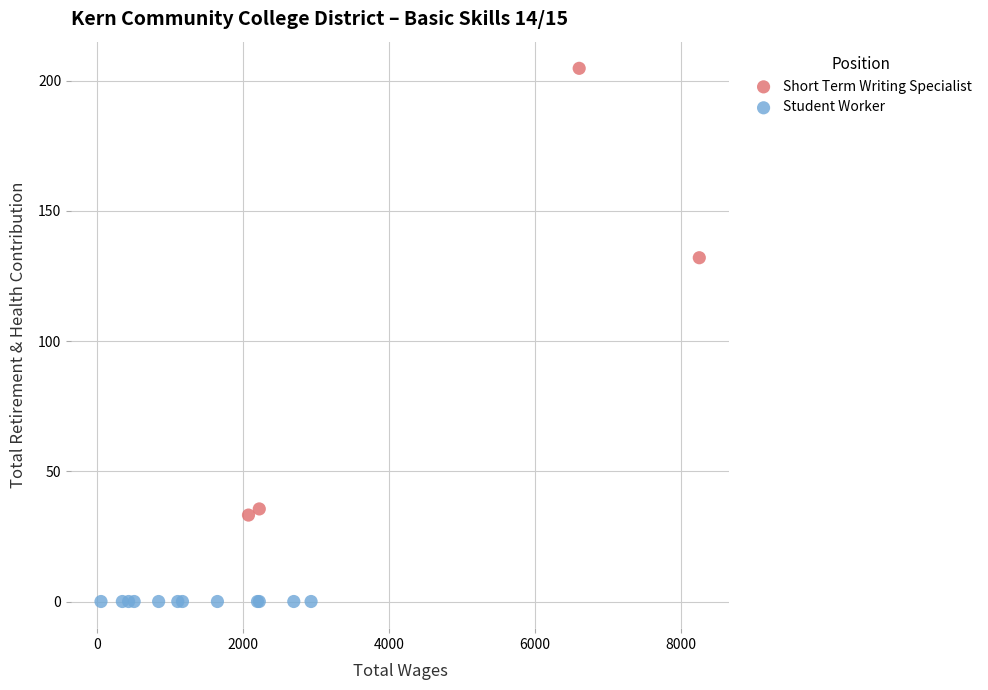

Which series reaches the minimum Y coordinate?

Student Worker